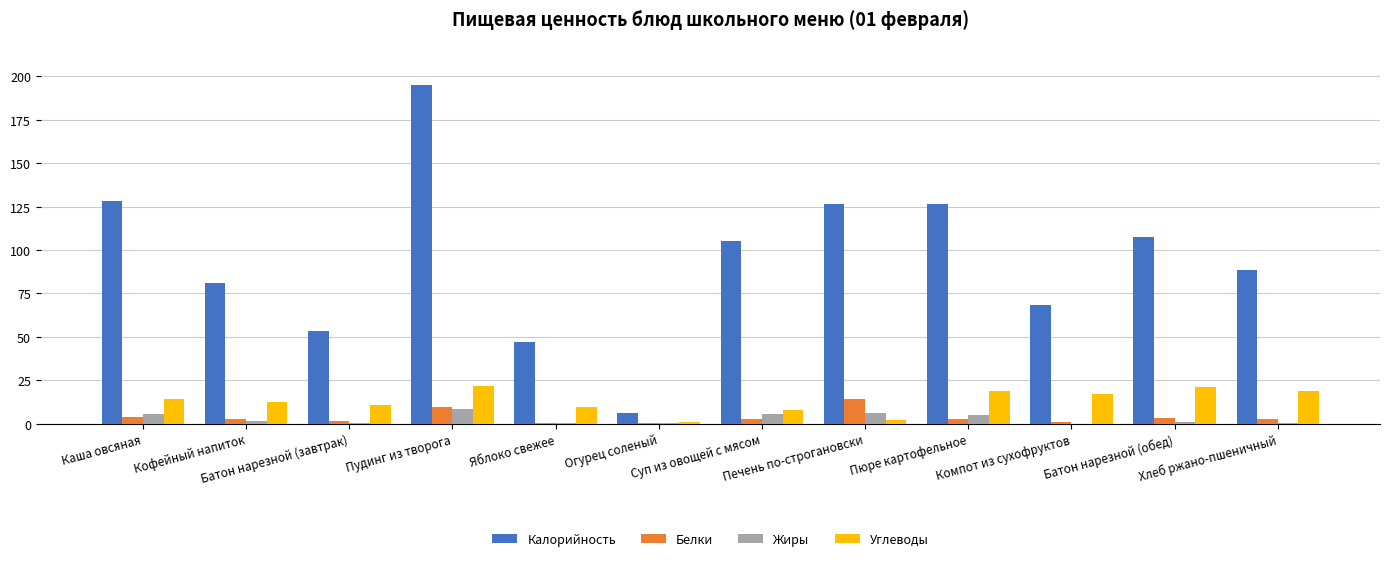

At which label is Калорийность closest to 100?

Суп из овощей с мясом